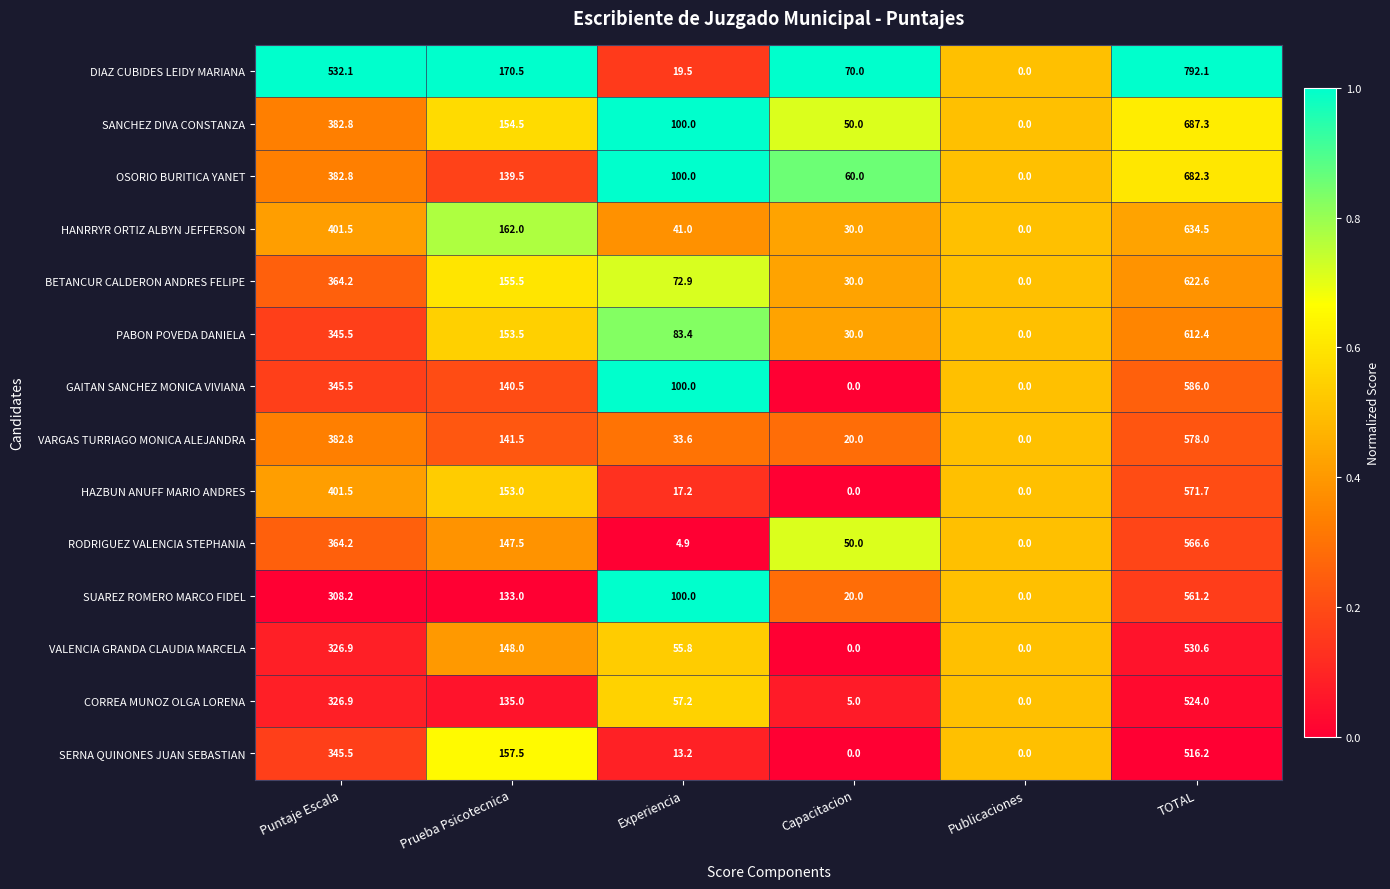

At which label does BETANCUR CALDERON ANDRES FELIPE first exceed 155?

Puntaje Escala